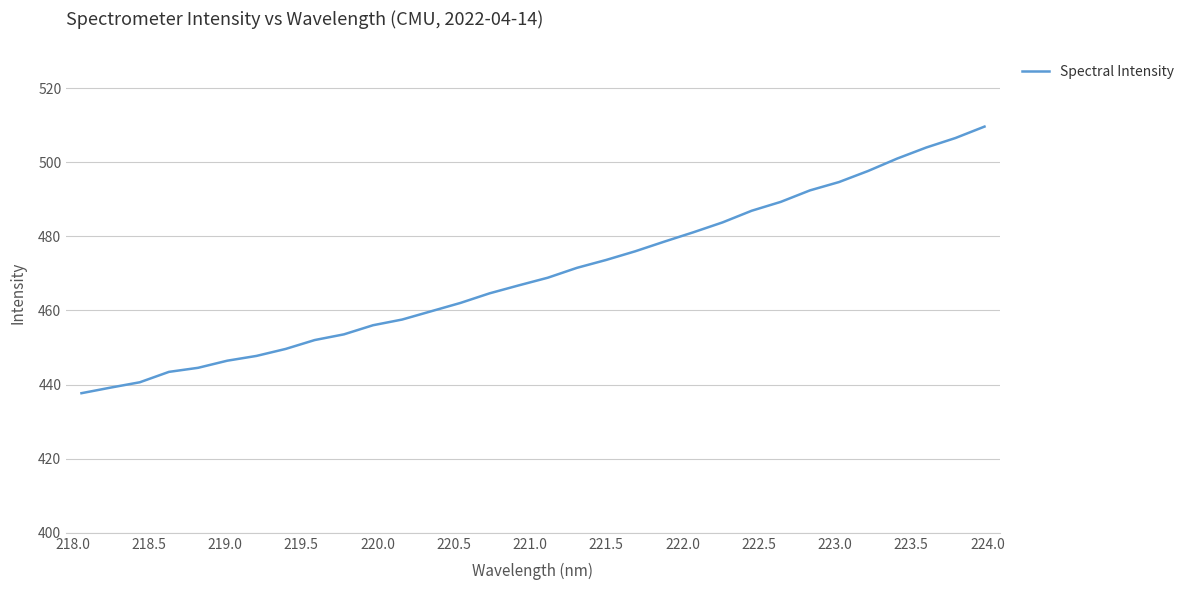

What is the difference between the maximum and minimum values?

71.9